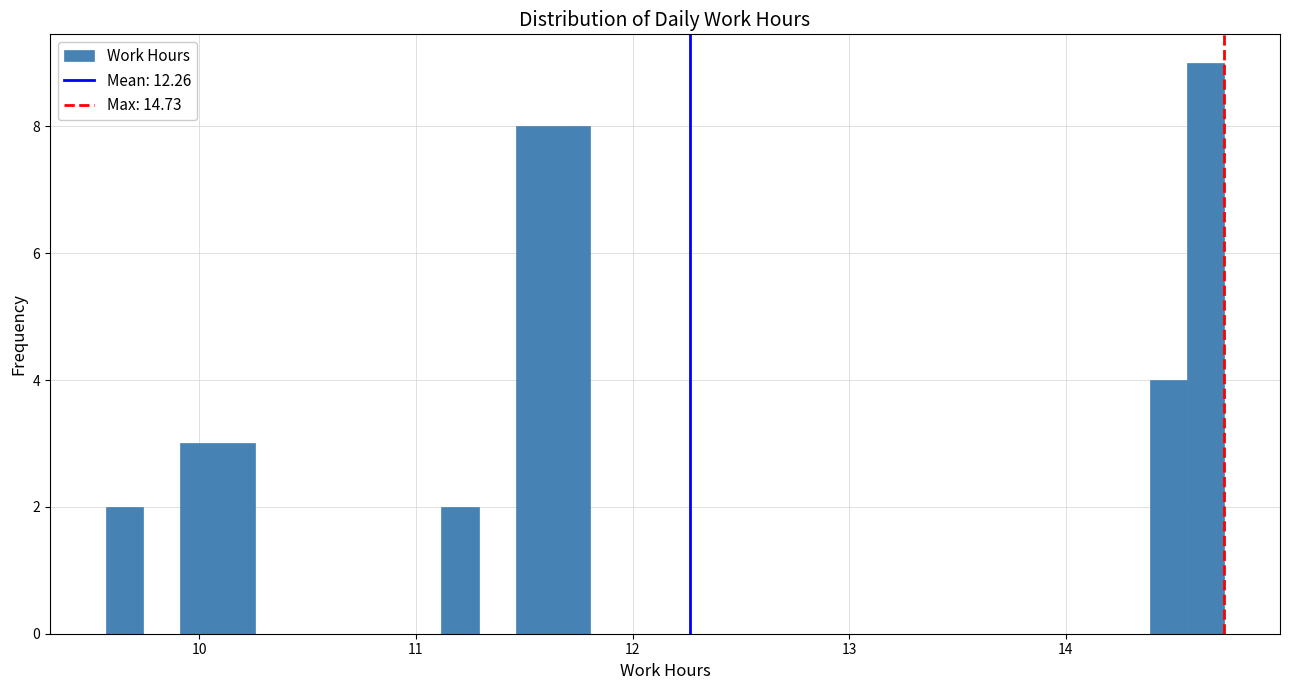

Read against the x-axis, roughly where is the centre of the tallest bar?

14.6